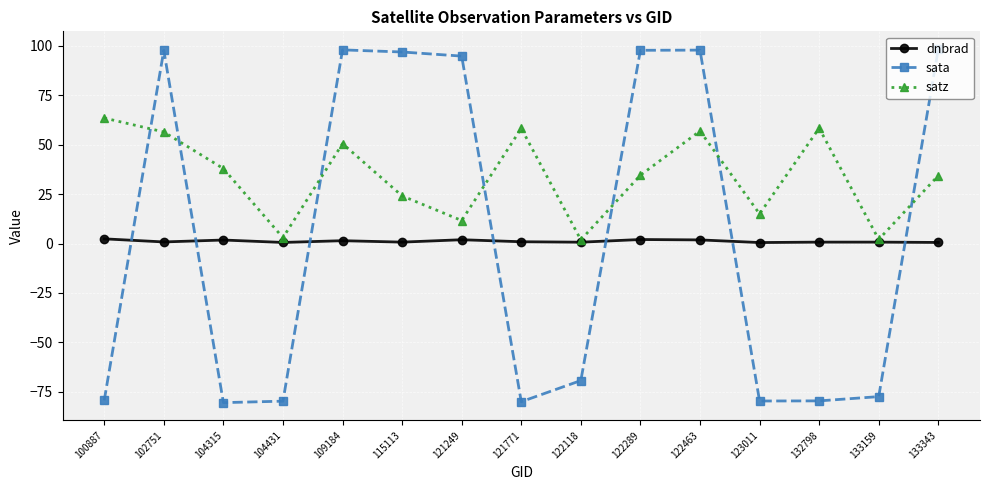

Does the chart display data point markers on the line(s)?

Yes